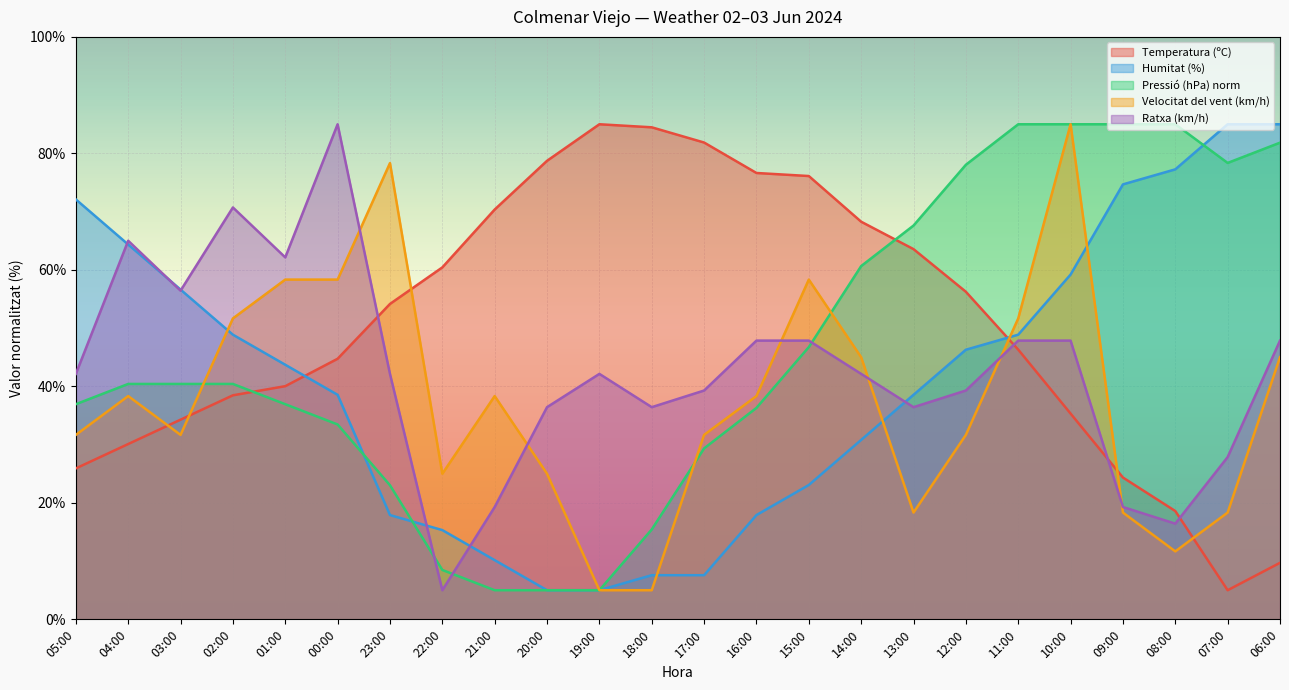

What position from the right is 15:00?

10